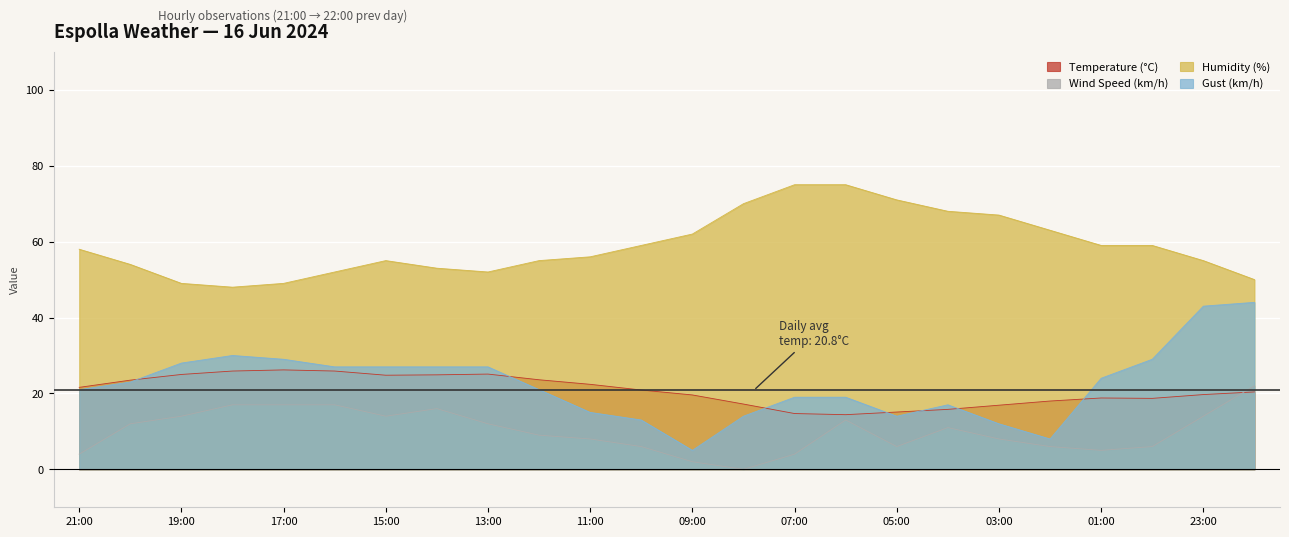

At which category is the sum across all series the highest?

22:00